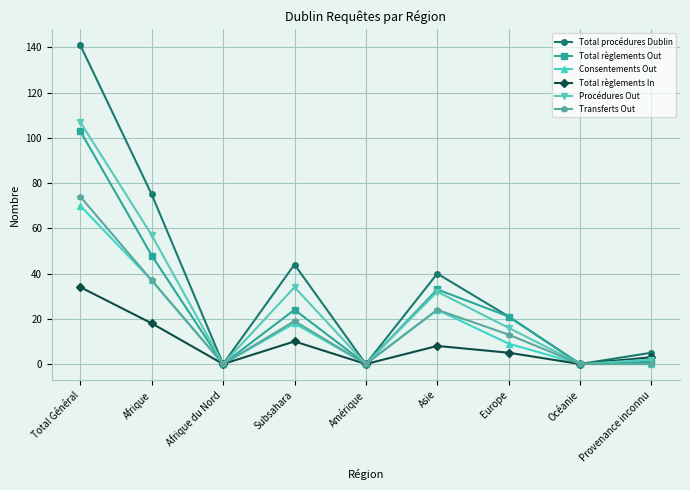

What is the label of the 5th point from the left?

Amérique